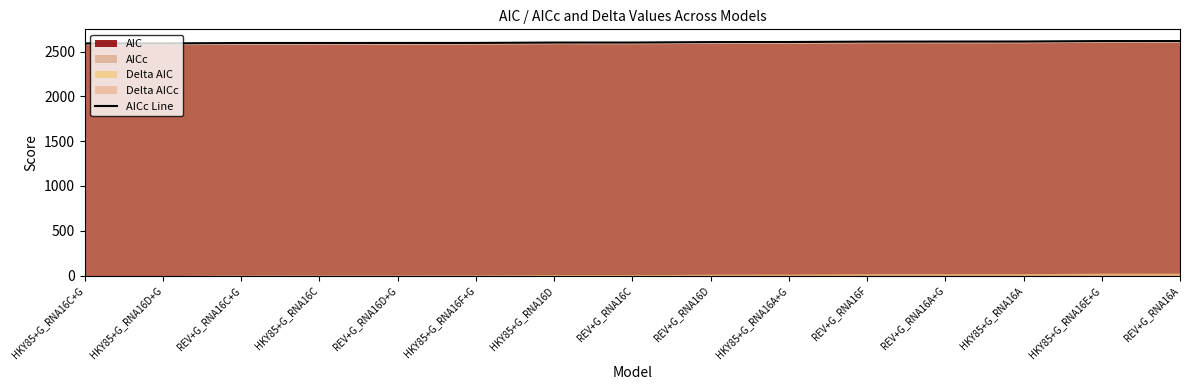

Rank the categories by value from highest to lowest.

REV+G_RNA16A, HKY85+G_RNA16E+G, HKY85+G_RNA16A, REV+G_RNA16A+G, REV+G_RNA16F, HKY85+G_RNA16A+G, REV+G_RNA16D, REV+G_RNA16C, HKY85+G_RNA16D, HKY85+G_RNA16F+G, REV+G_RNA16D+G, HKY85+G_RNA16C, REV+G_RNA16C+G, HKY85+G_RNA16D+G, HKY85+G_RNA16C+G